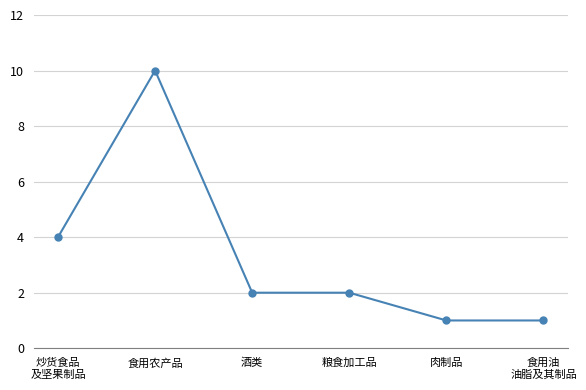

What position from the left is 食用油
油脂及其制品?

6